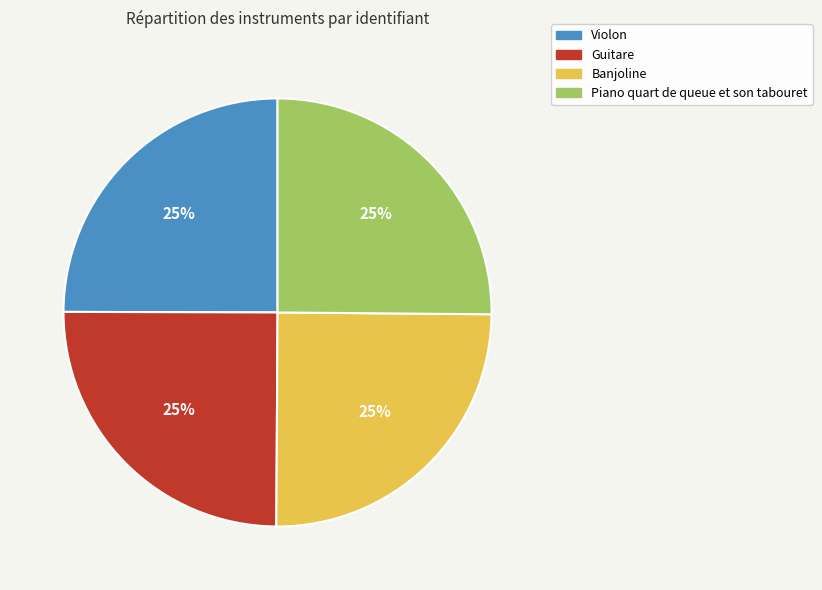

How many segments does this pie chart have?

4